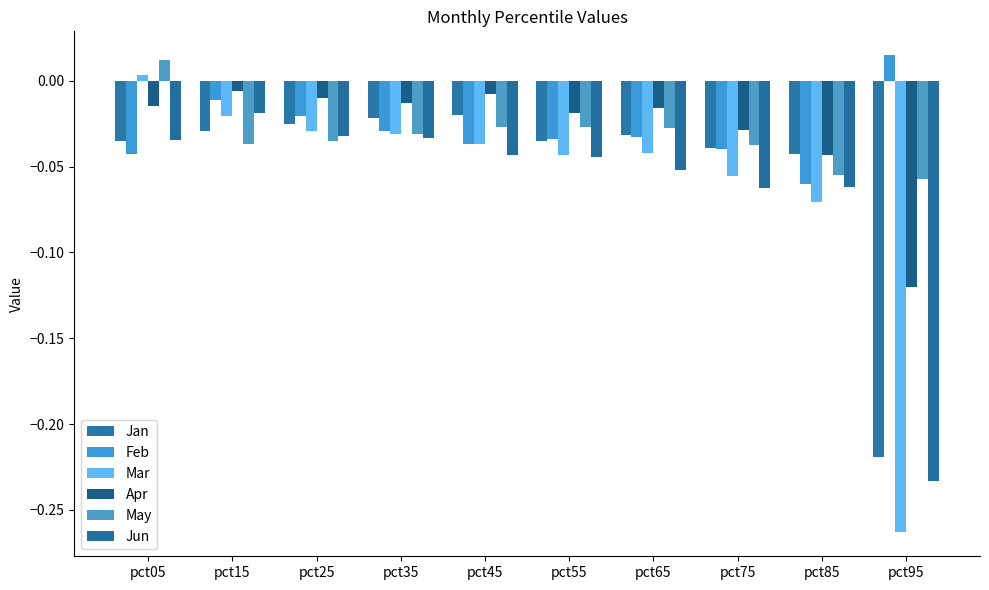

How many bars are there in each group?

6